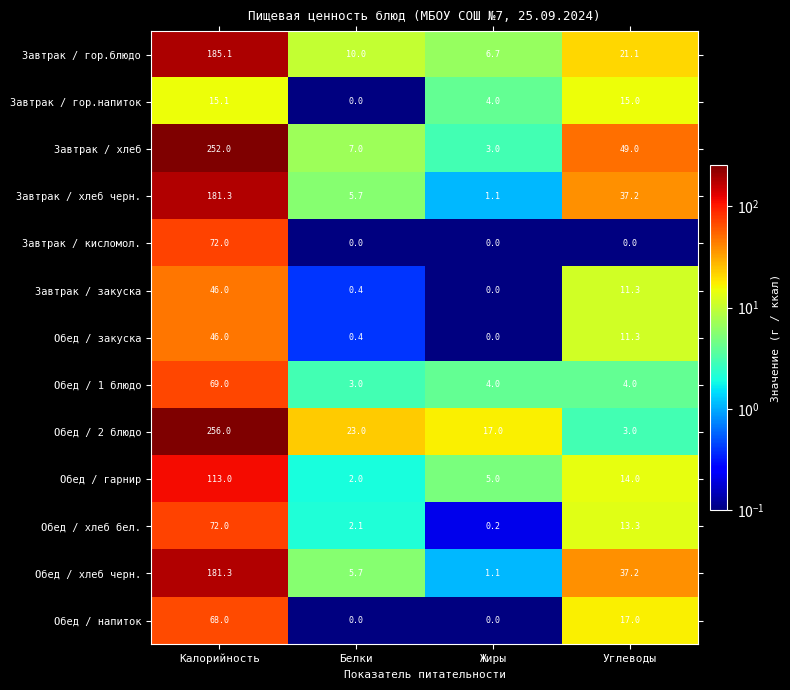

What is the sum of all Завтрак / хлеб черн. values?

225.3